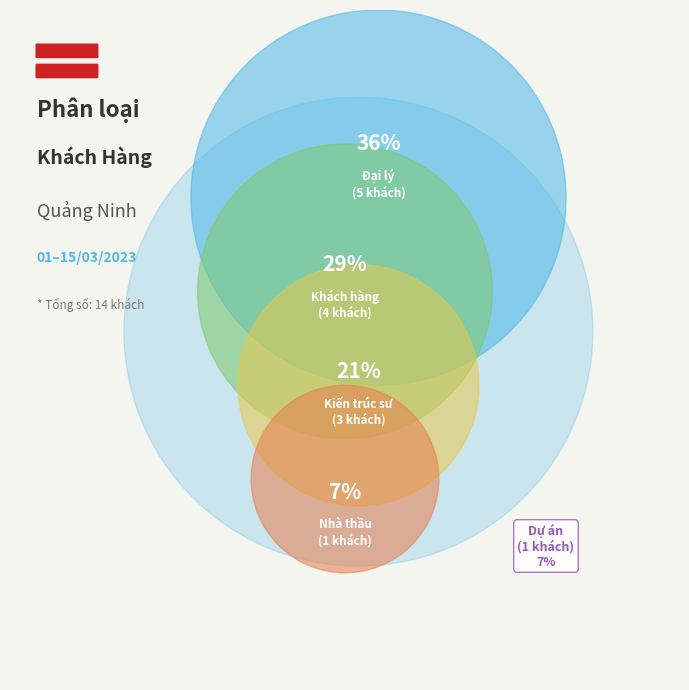

Is it true that Kiến trúc sư is 29% of the pie?

False